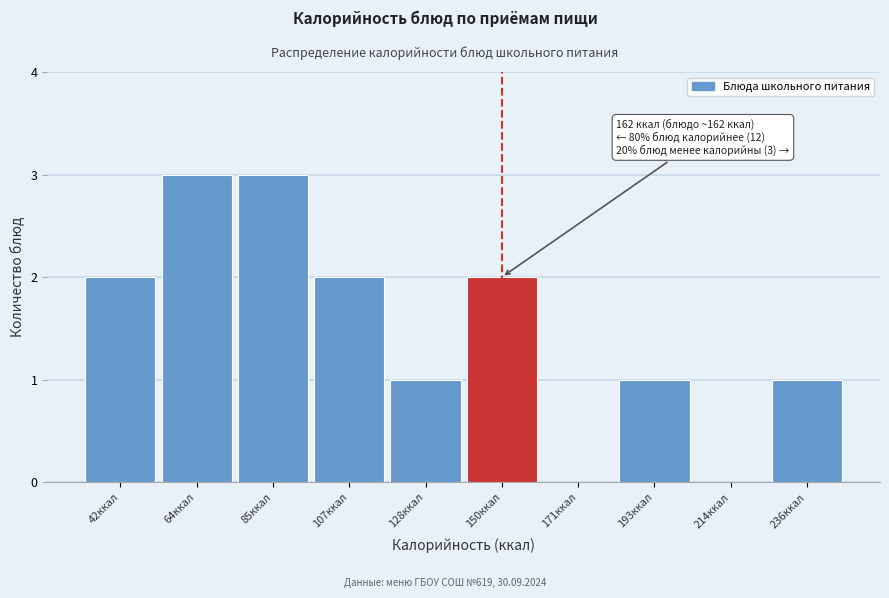

Reading right to left, list all the values displayed in this chart.

236ккал=1	214ккал=0	193ккал=1	171ккал=0	150ккал=2	128ккал=1	107ккал=2	85ккал=3	64ккал=3	42ккал=2